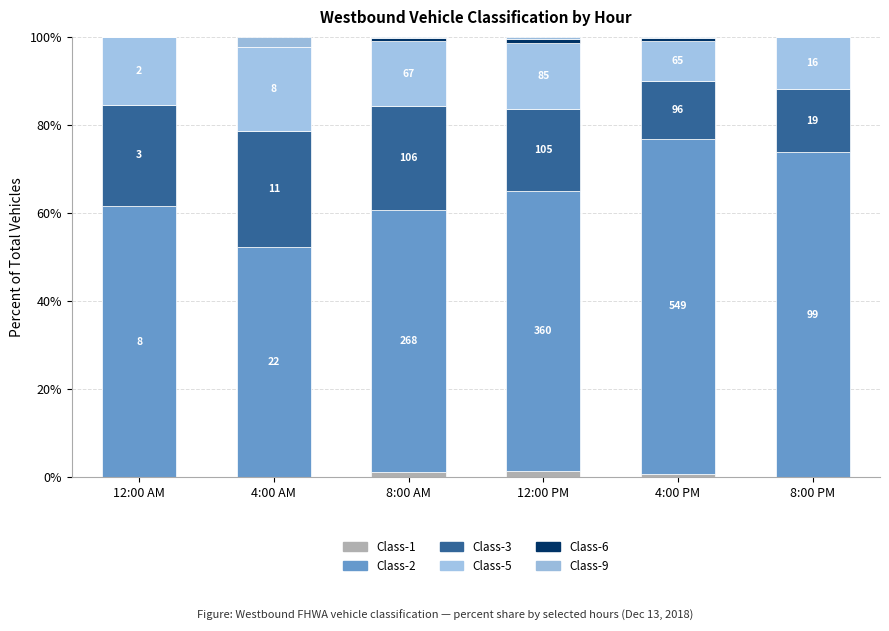

What is the total value across all series at 8:00 PM?

100.0